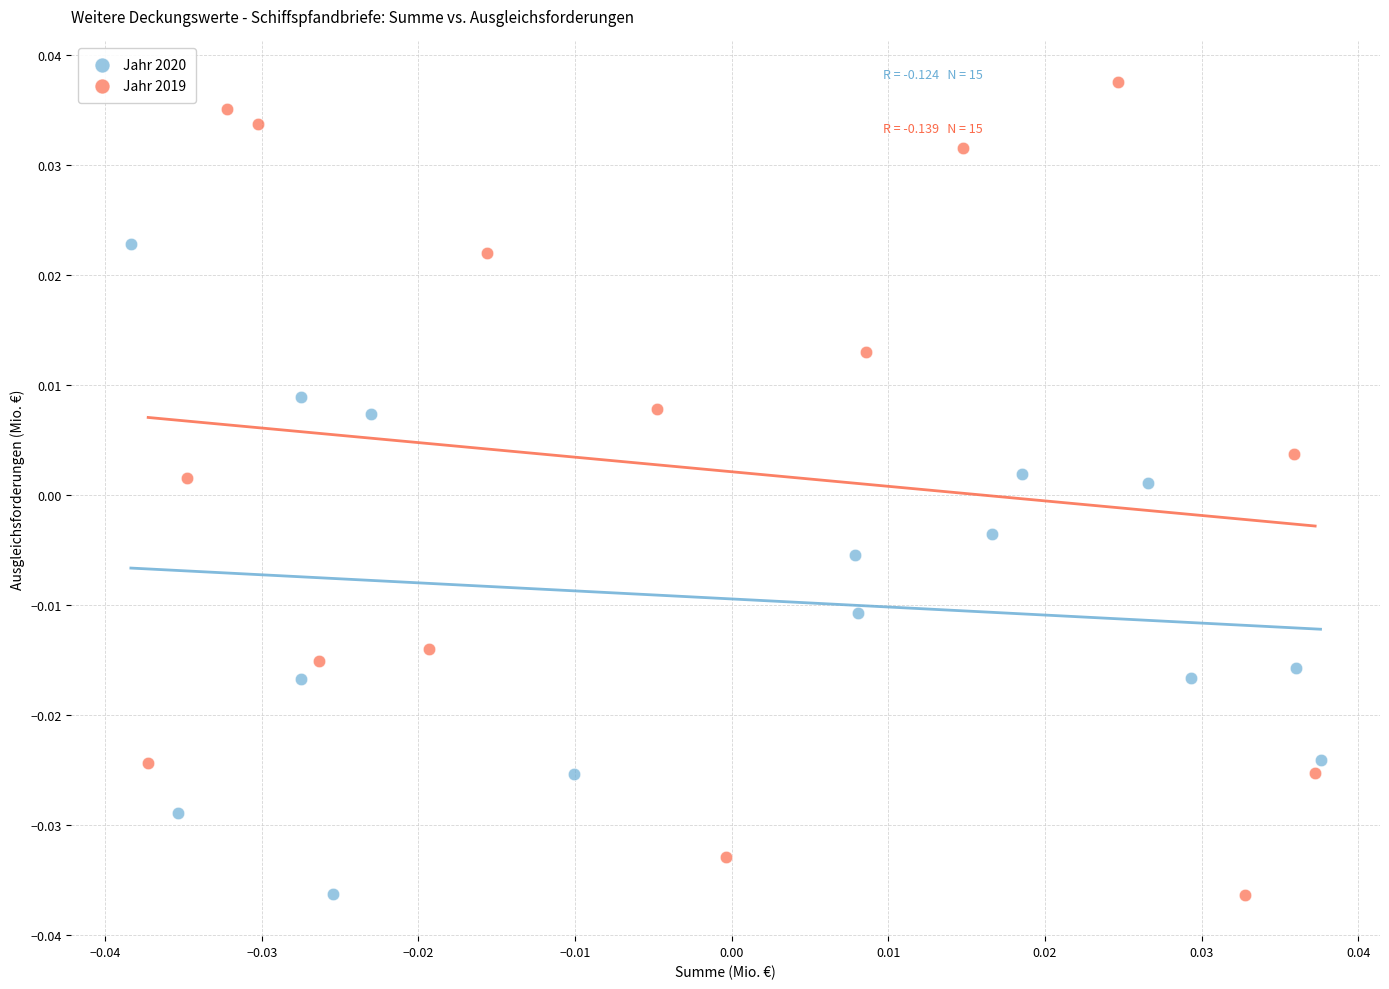

Which series reaches the maximum Y coordinate?

Jahr 2019